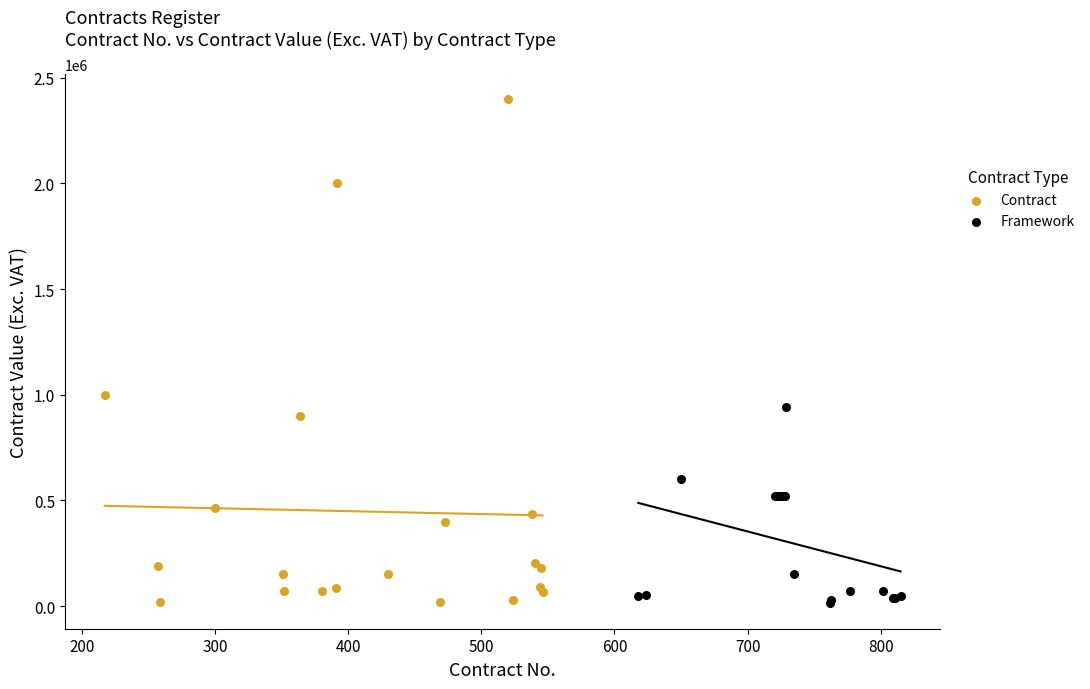

Which series has the largest Y range (max minus min)?

Contract